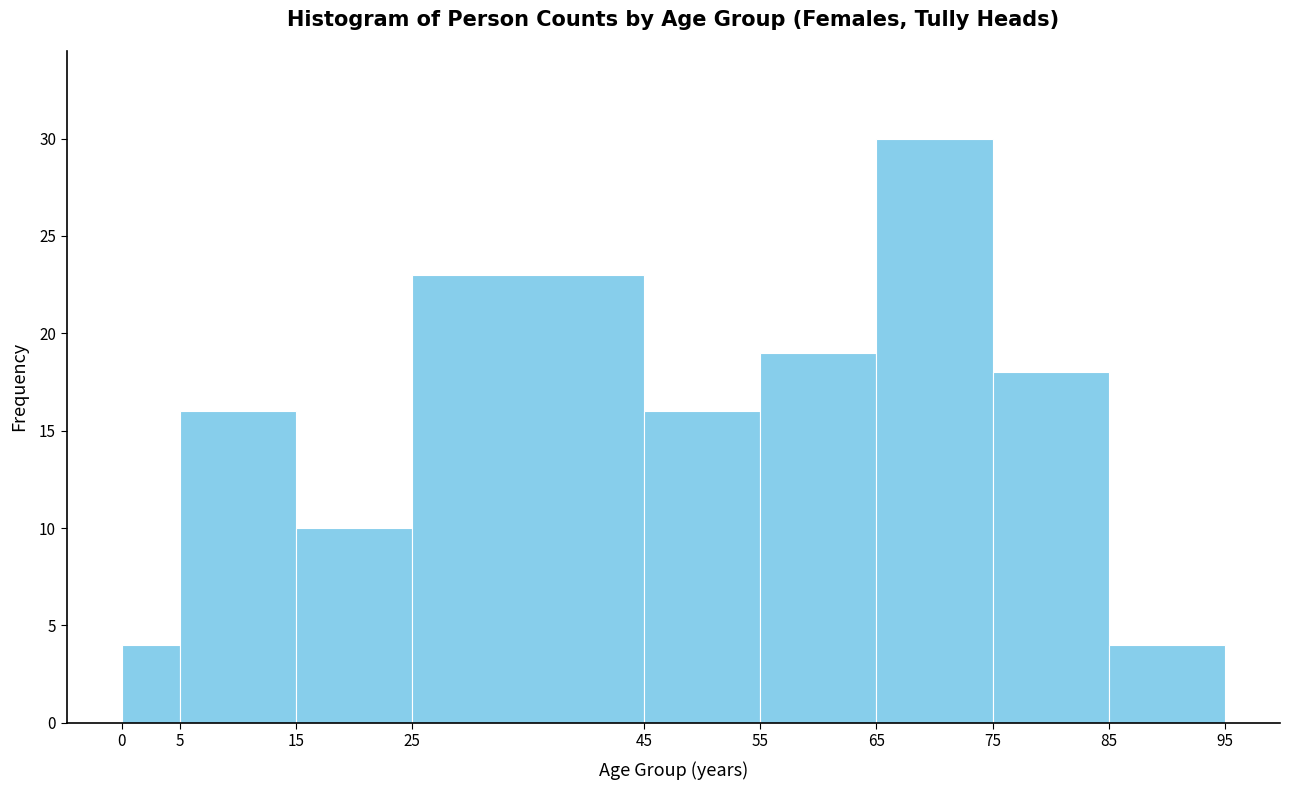

Reading left to right, list every bar in this chart as the range it spans on the x-axis followed by its height. The values are not printed on the chart, so give them approximately, as read against the axis.

0 to 5: 4
5 to 15: 16
15 to 25: 10
25 to 45: 23
45 to 55: 16
55 to 65: 19
65 to 75: 30
75 to 85: 18
85 to 95: 4